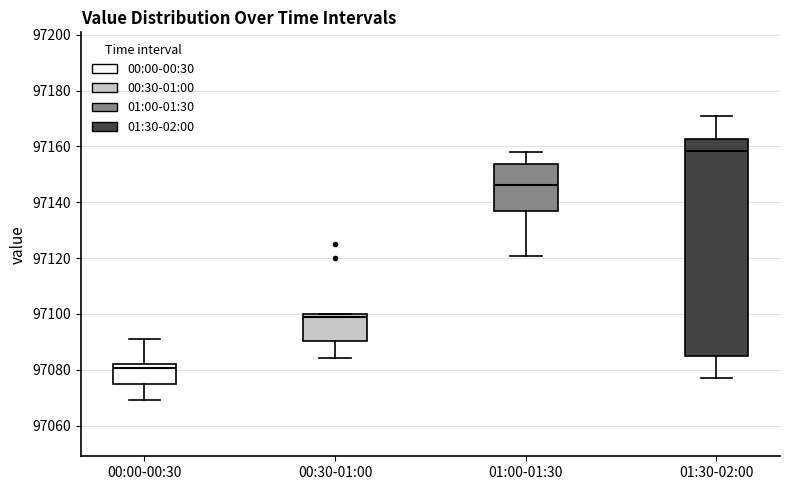

Where does the lower whisker of the box for 00:30-01:00 end on the y-axis? The values are not printed on the chart, so give them approximately, as read against the axis.

97084